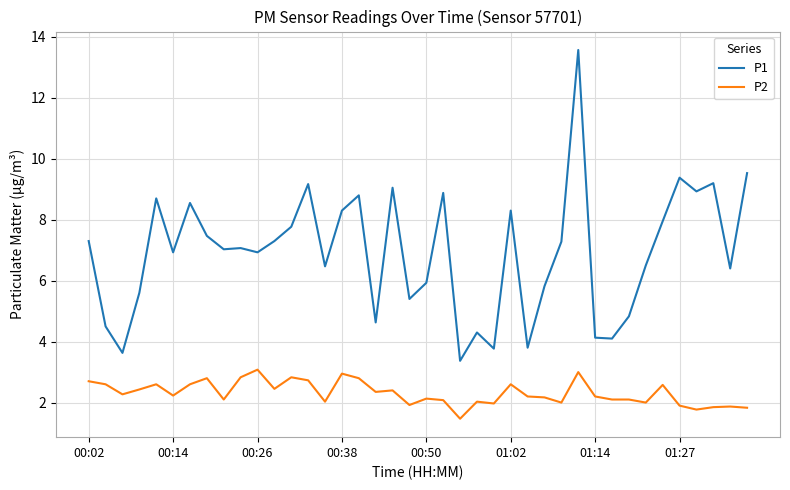

In P1, how many points are lower than both neighbors (excluding endpoints)?

13